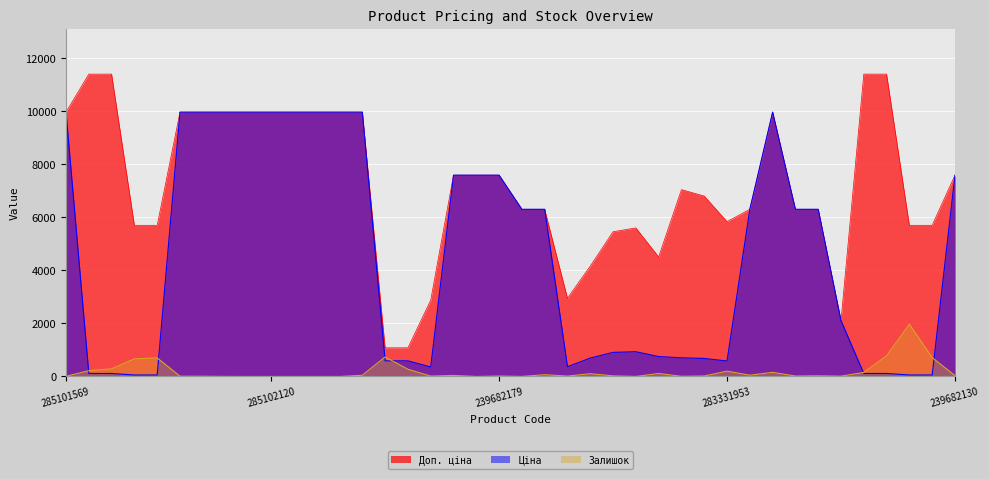

The Залишок series shows 25.8 at 283522151. True or false?

False